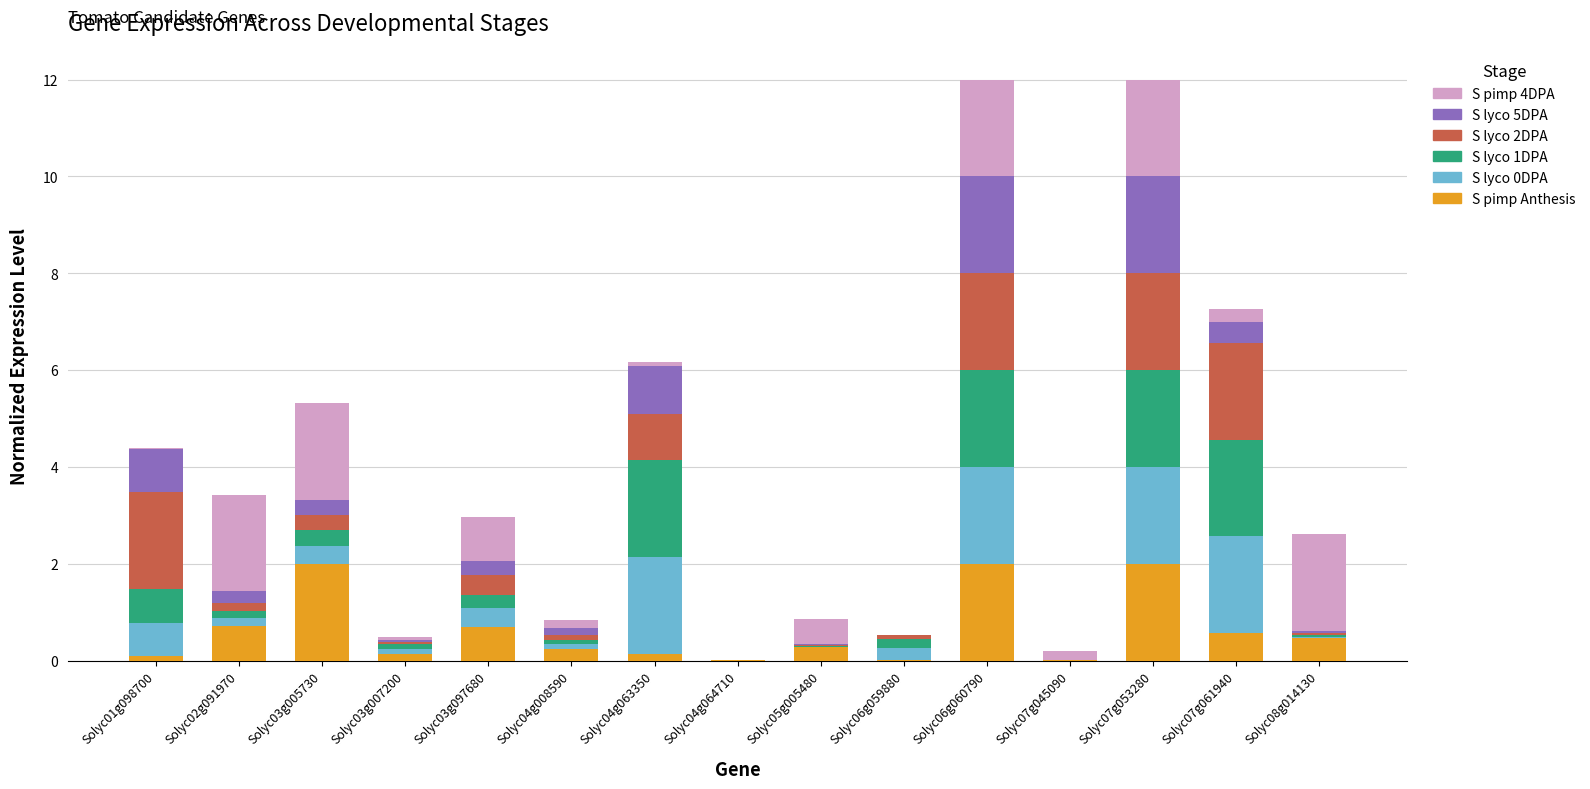

What is the maximum value for S pimp Anthesis?

2.0